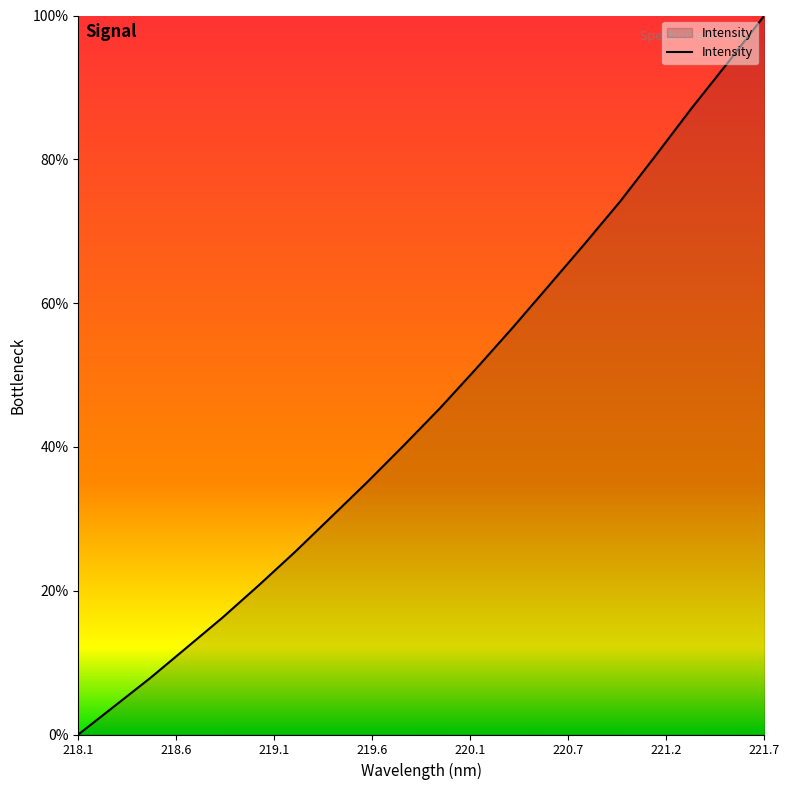

What is the difference between the maximum and minimum values?

100.0